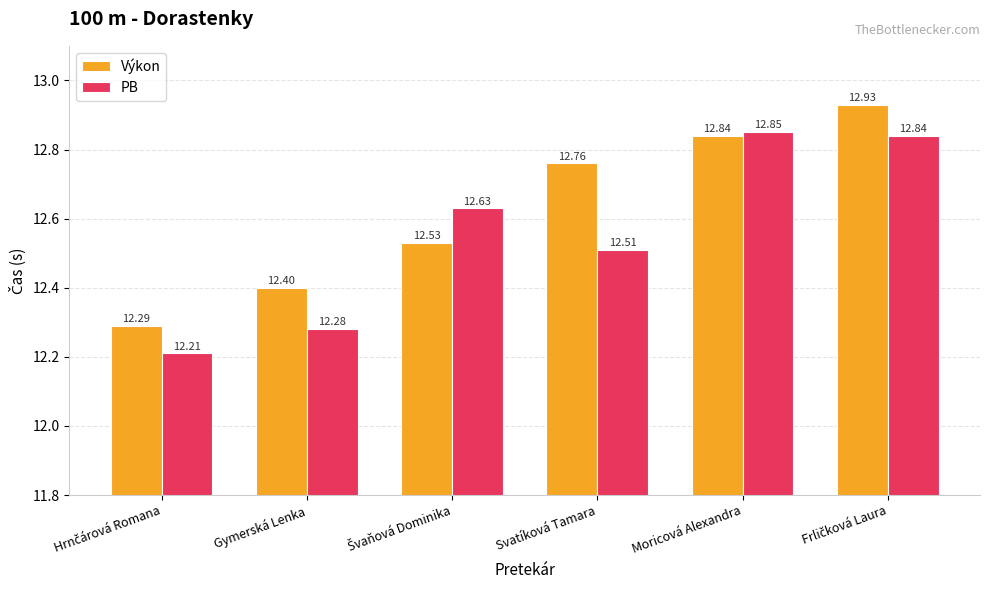

Rank the series by their average value, from lowest to highest.

PB, Výkon